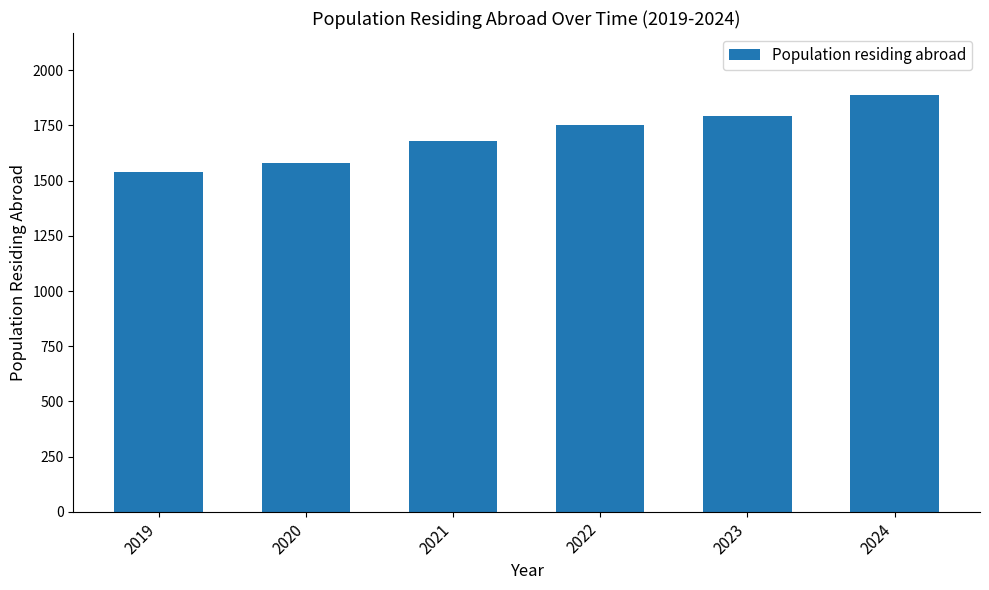

What is the value of the 2nd bar from the left?

1578